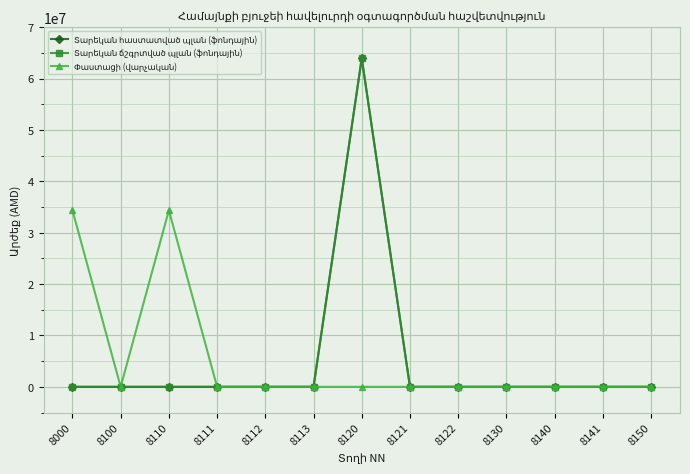

Is this an area chart (filled region under the line)?

No